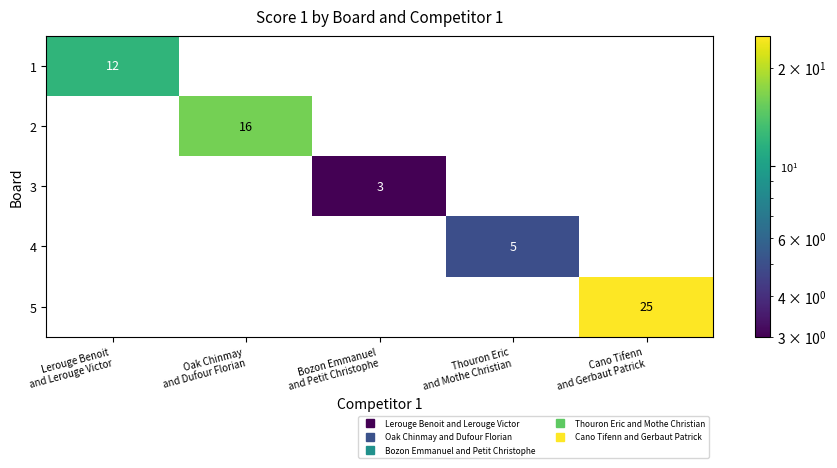

List the series in order of their peak value, lowest first.

3, 4, 1, 2, 5